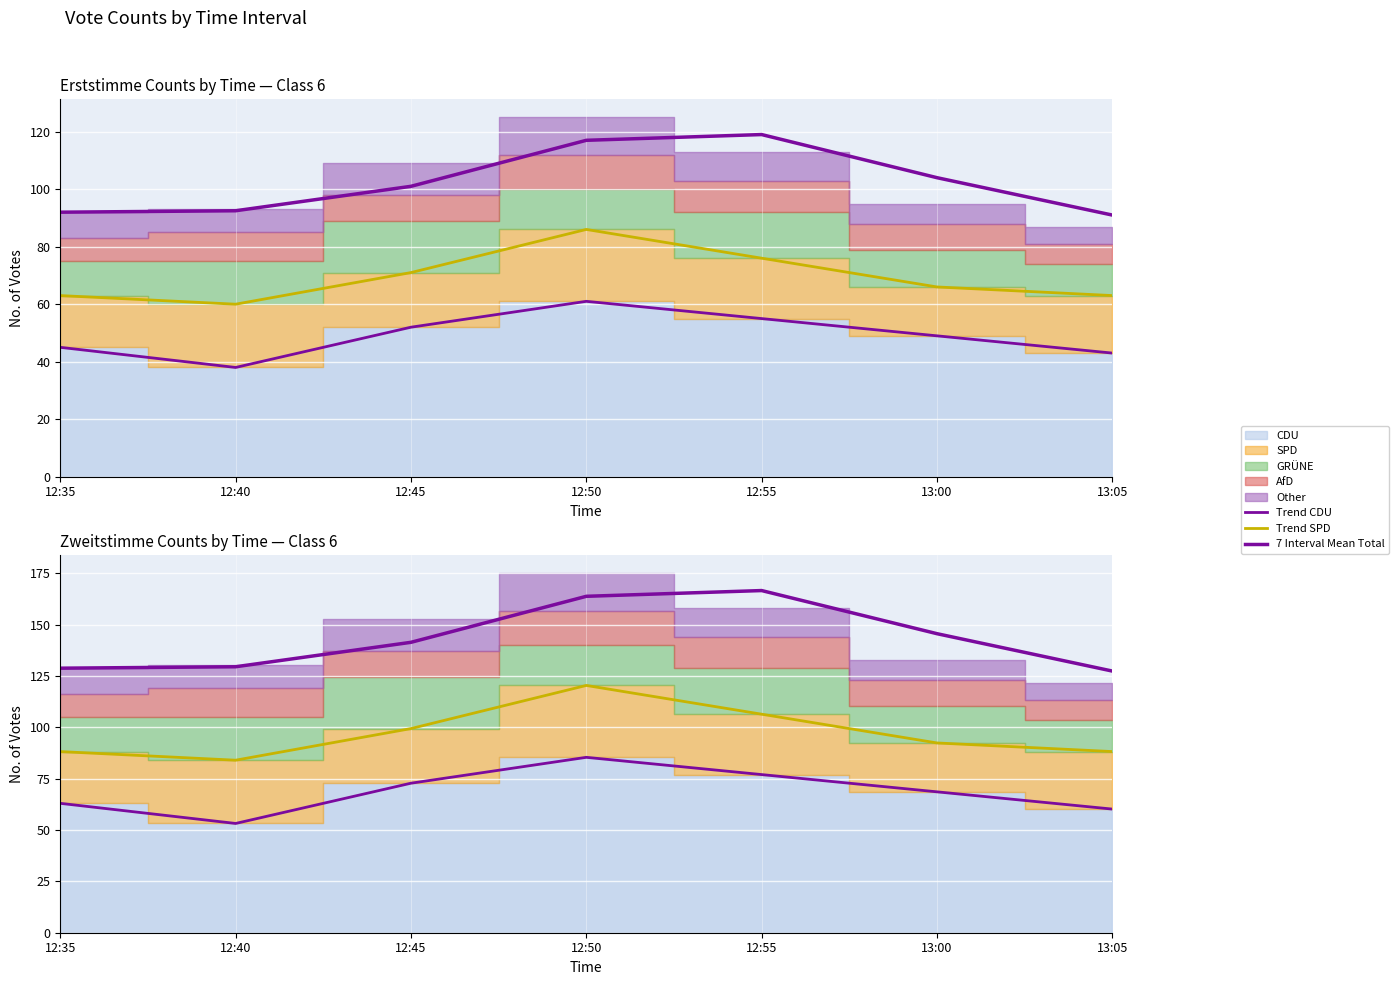

What is the value of the Trend SPD point at the 1st from the left?

88.2